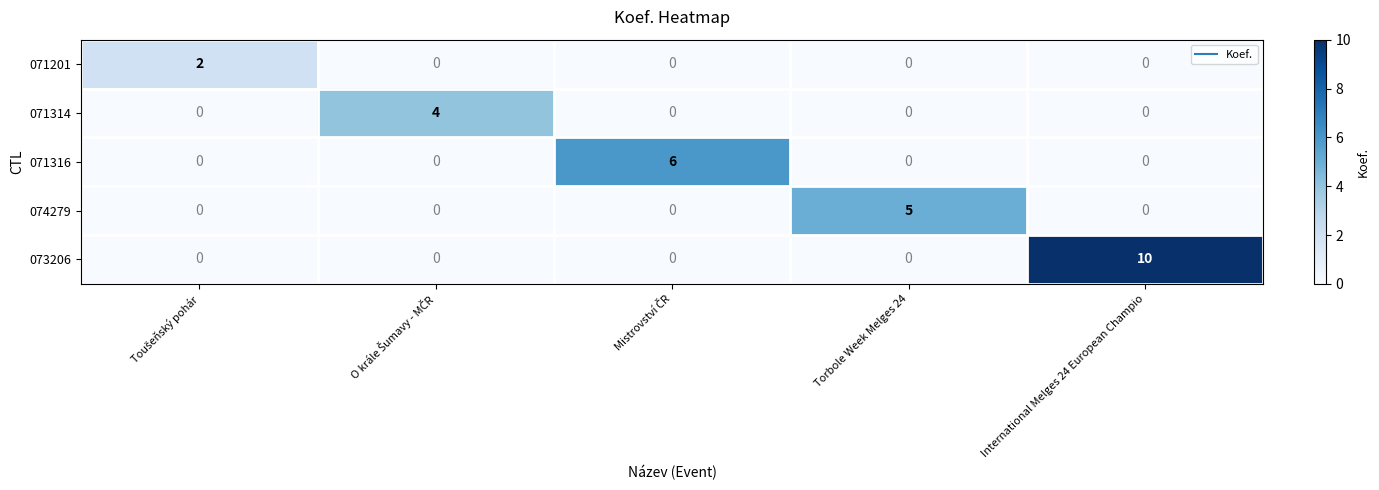

Which series has the largest range (max minus min)?

073206